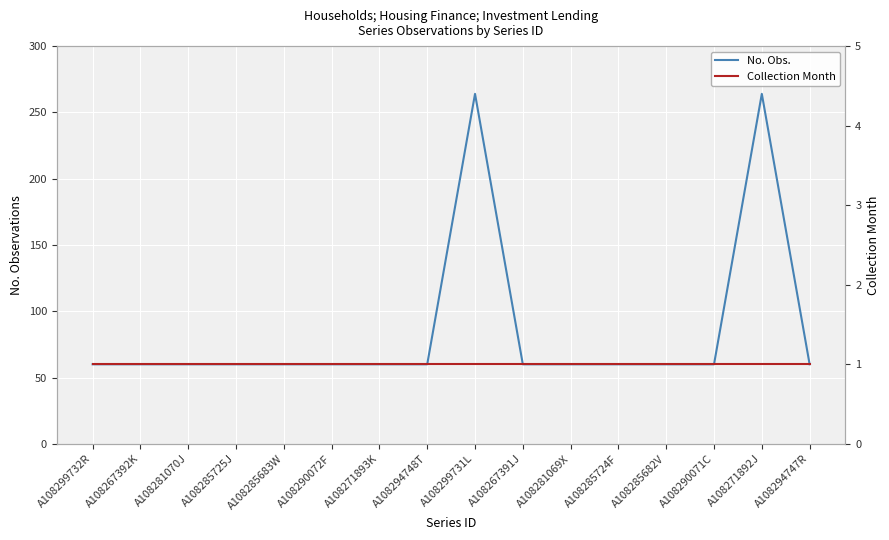

What position from the left is A108267392K?

2